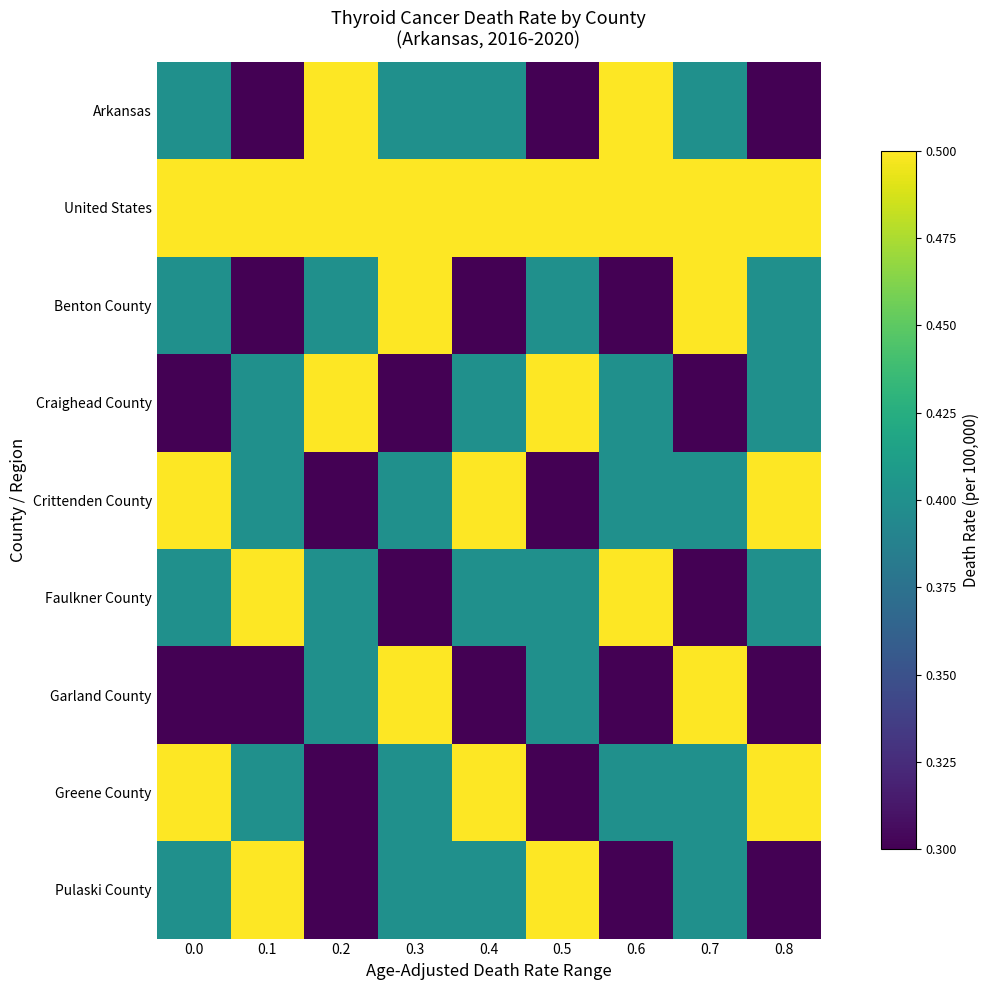

Reading left to right, extract all data points from this chart.

Arkansas: 0.0=0.4	0.1=0.3	0.2=0.5	0.3=0.4	0.4=0.4	0.5=0.3	0.6=0.5	0.7=0.4	0.8=0.3
United States: 0.0=0.5	0.1=0.5	0.2=0.5	0.3=0.5	0.4=0.5	0.5=0.5	0.6=0.5	0.7=0.5	0.8=0.5
Benton County: 0.0=0.4	0.1=0.3	0.2=0.4	0.3=0.5	0.4=0.3	0.5=0.4	0.6=0.3	0.7=0.5	0.8=0.4
Craighead County: 0.0=0.3	0.1=0.4	0.2=0.5	0.3=0.3	0.4=0.4	0.5=0.5	0.6=0.4	0.7=0.3	0.8=0.4
Crittenden County: 0.0=0.5	0.1=0.4	0.2=0.3	0.3=0.4	0.4=0.5	0.5=0.3	0.6=0.4	0.7=0.4	0.8=0.5
Faulkner County: 0.0=0.4	0.1=0.5	0.2=0.4	0.3=0.3	0.4=0.4	0.5=0.4	0.6=0.5	0.7=0.3	0.8=0.4
Garland County: 0.0=0.3	0.1=0.3	0.2=0.4	0.3=0.5	0.4=0.3	0.5=0.4	0.6=0.3	0.7=0.5	0.8=0.3
Greene County: 0.0=0.5	0.1=0.4	0.2=0.3	0.3=0.4	0.4=0.5	0.5=0.3	0.6=0.4	0.7=0.4	0.8=0.5
Pulaski County: 0.0=0.4	0.1=0.5	0.2=0.3	0.3=0.4	0.4=0.4	0.5=0.5	0.6=0.3	0.7=0.4	0.8=0.3